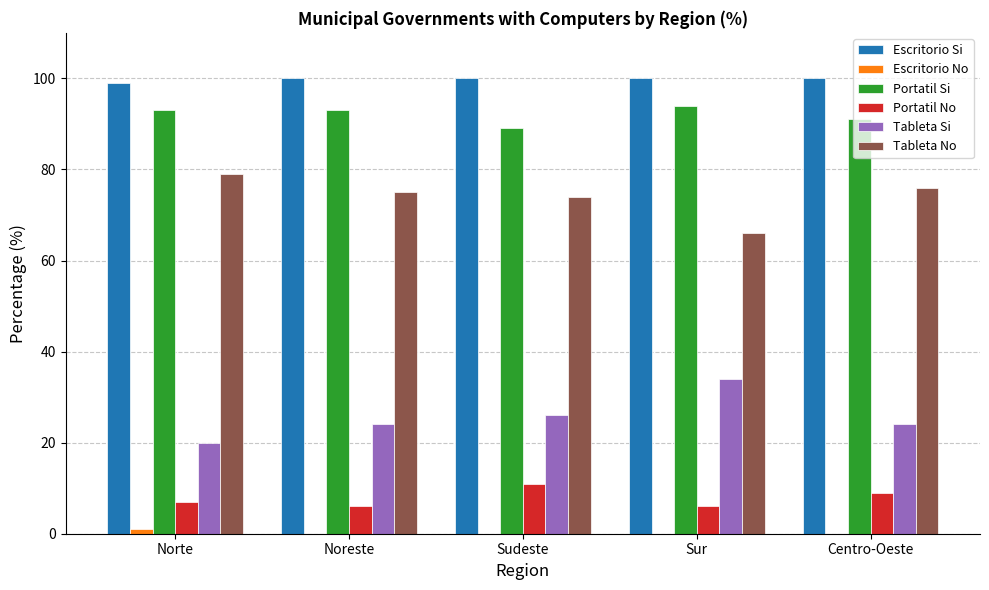

What is the average value of the Tableta Si series?

26